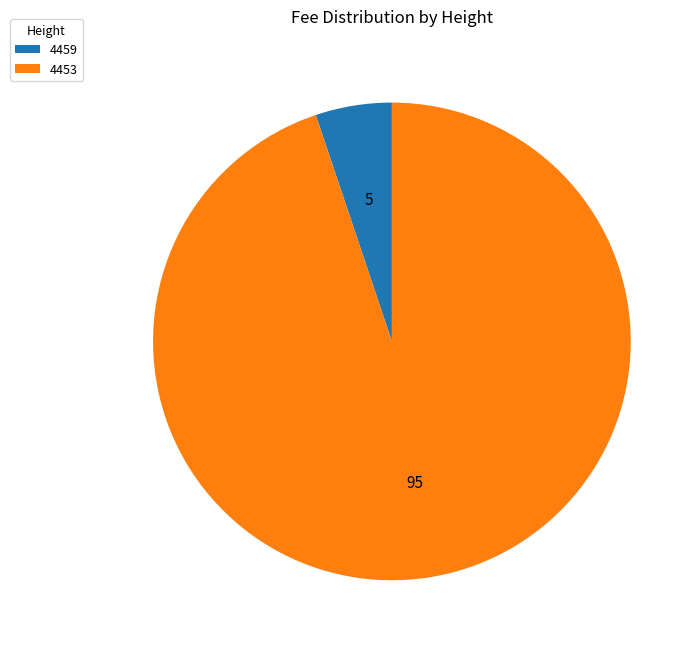

True or false: 4453 accounts for 95% of the total.

True